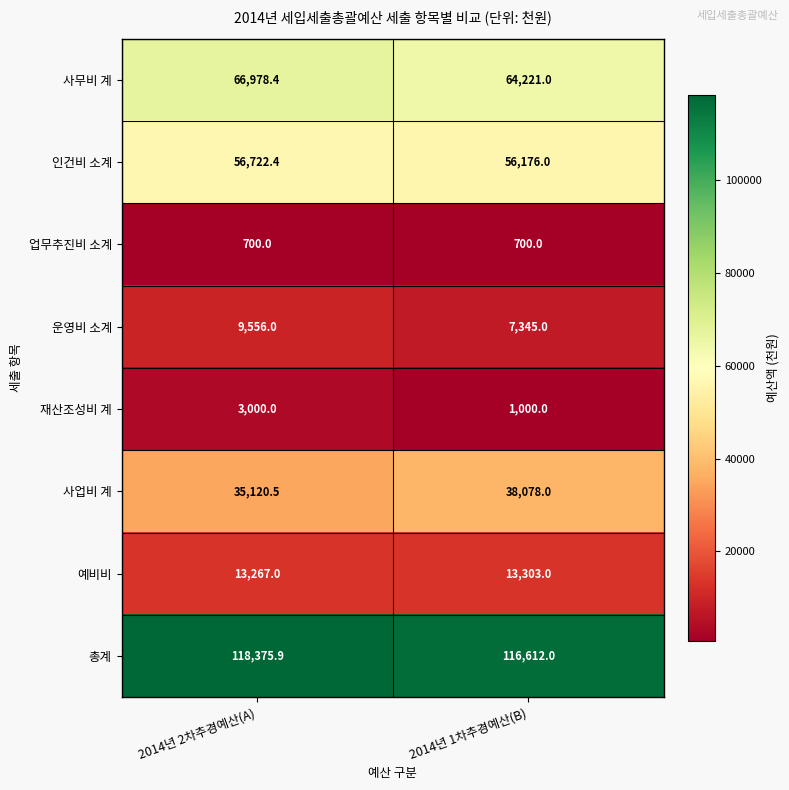

What is the spread (max minus min) of values at 2014년 1차추경예산(B)?

115912.0